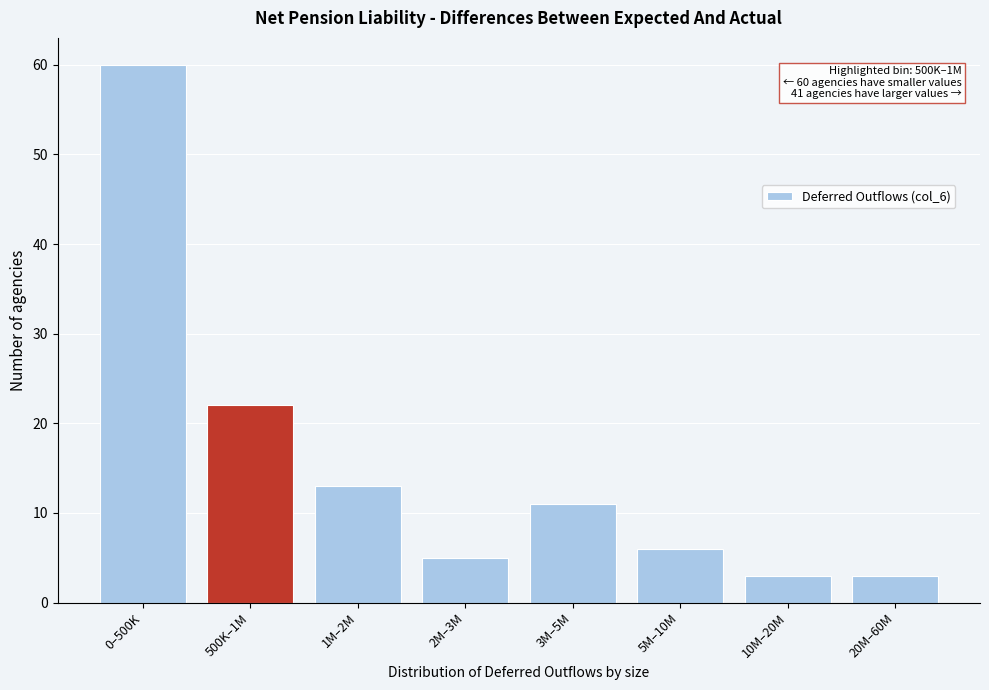

Reading right to left, transcribe all the data shown in this chart.

3	3	6	11	5	13	22	60